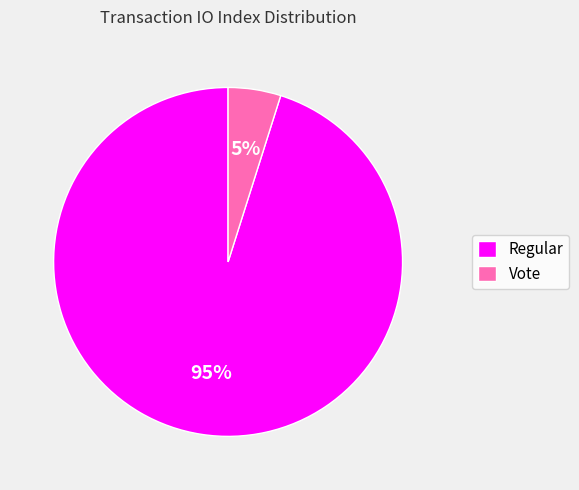

Which category accounts for the majority?

Regular